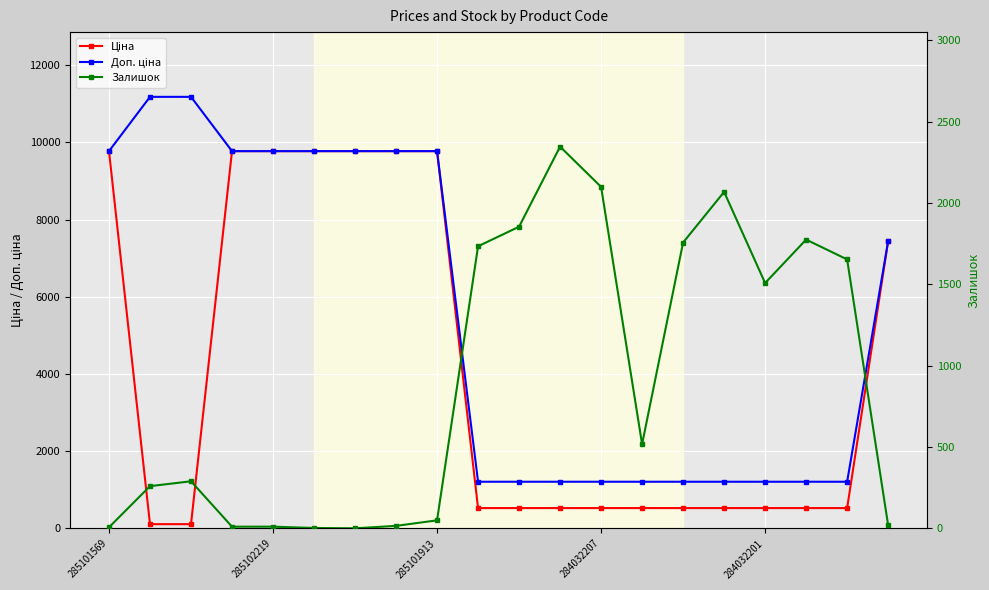

Reading left to right, transcribe all the data shown in this chart.

Ціна: 9775.5	111.8	111.8	9775.5	9775.5	9775.5	9775.5	9775.5	9775.5	528.2	528.2	528.2	528.2	528.2	528.2	528.2	528.2	528.2	528.2	7444.6
Доп. ціна: 9775.5	11182.0	11182.0	9775.5	9775.5	9775.5	9775.5	9775.5	9775.5	1210.7	1210.7	1210.7	1210.7	1210.7	1210.7	1210.7	1210.7	1210.7	1210.7	7444.6
Залишок: 7.0	260.0	290.0	11.0	11.0	3.0	1.0	16.0	50.0	1734.0	1854.0	2346.0	2099.0	518.0	1757.0	2068.0	1508.0	1775.0	1653.0	20.0